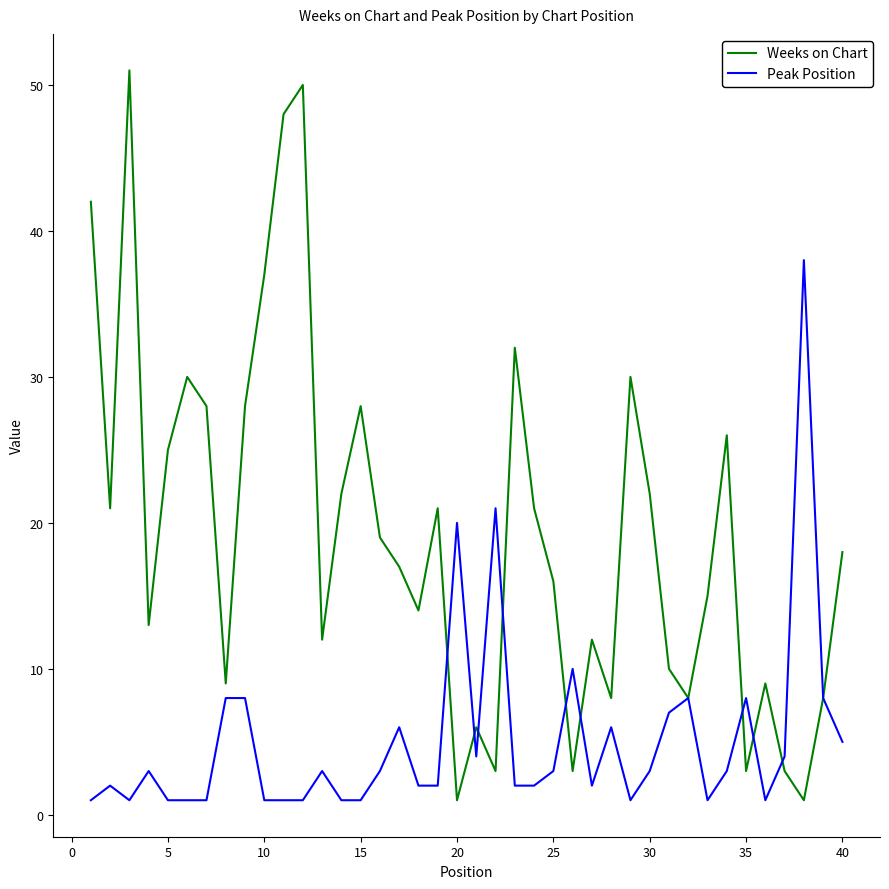

What is the maximum value shown in the chart?

51